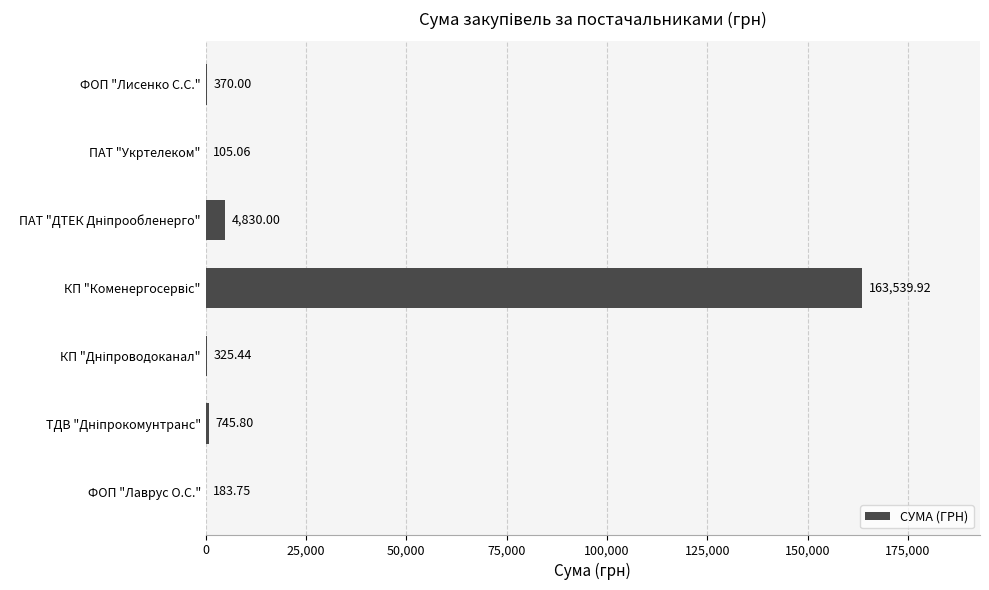

What is the sum of all values?

170100.0